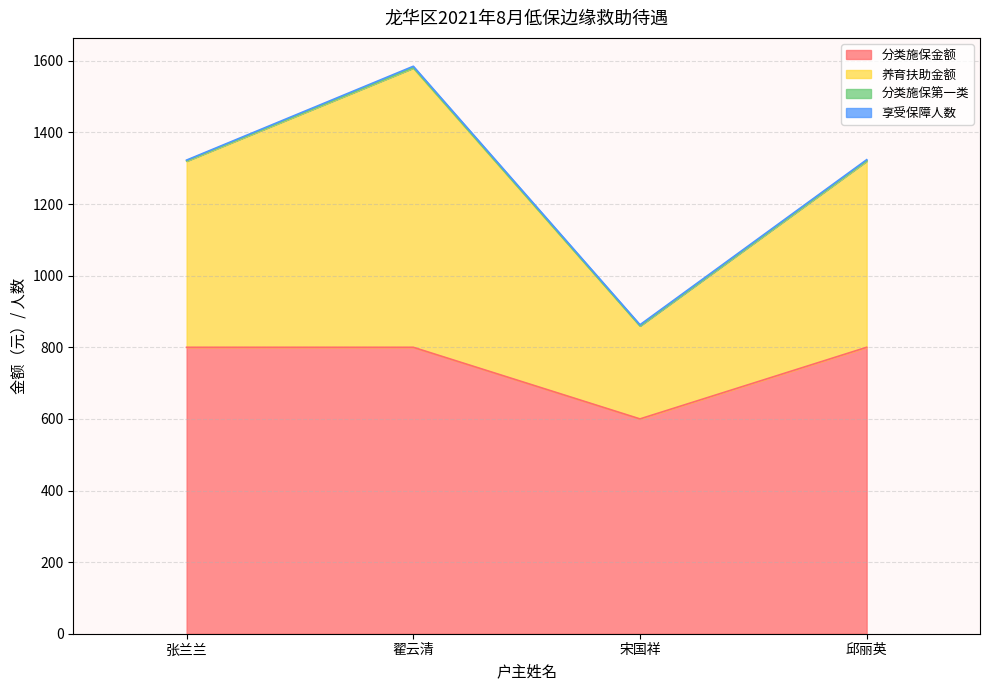

True or false: 养育扶助金额 has a value of 1987 at 邱丽英.

False